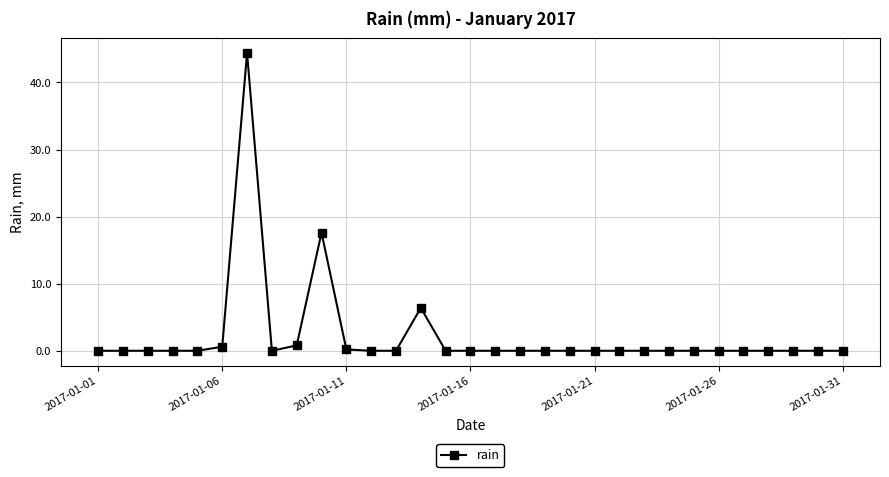

What is the greatest value displayed?

44.4